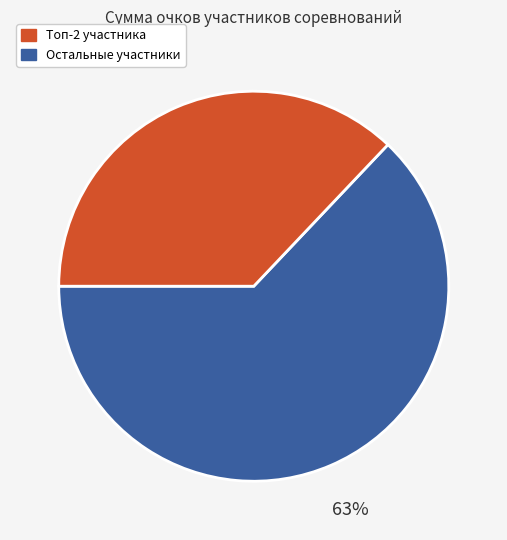

To the nearest percent, what is the difference between the largest and smallest slice percentages?

26%